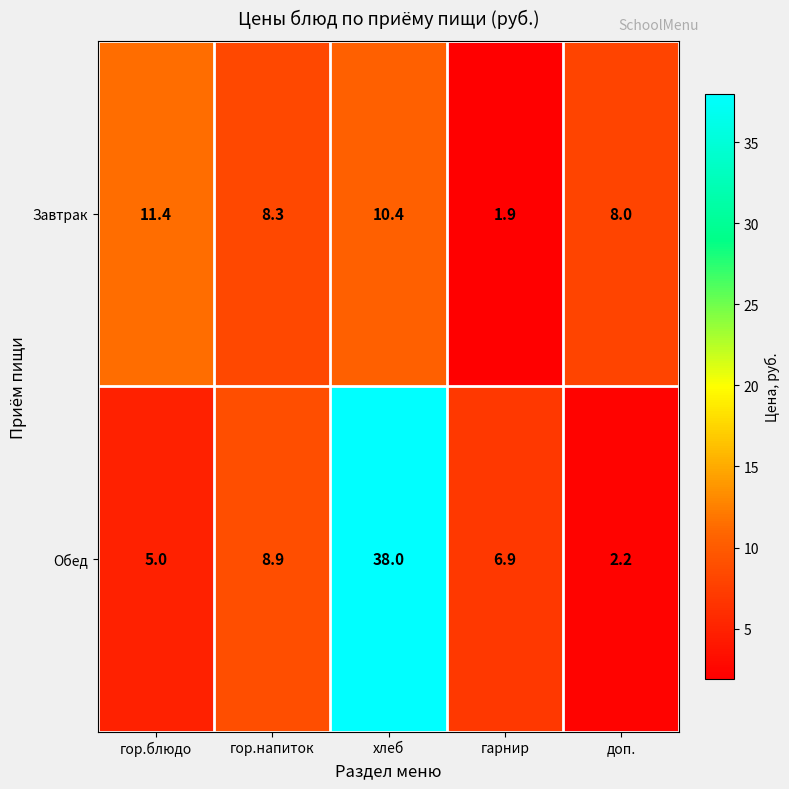

How many data points in Обед are less than 6?

2